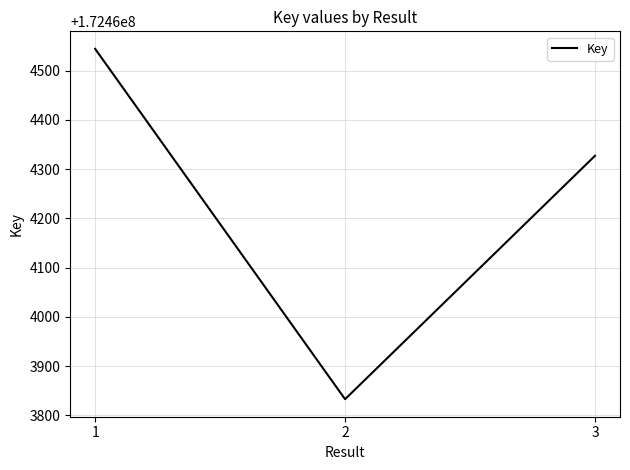

What is the average value?

172464235